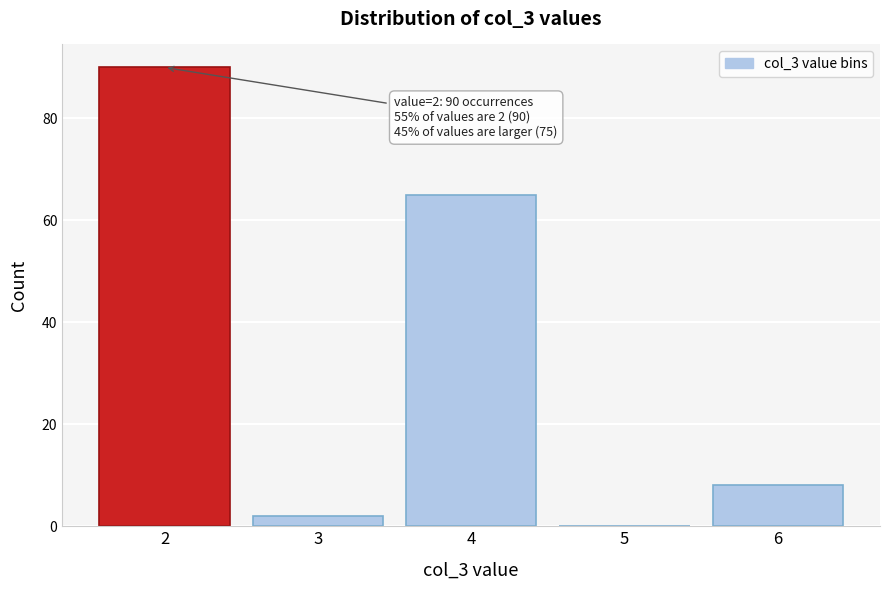

Reading left to right, transcribe all the data shown in this chart.

2=90	3=2	4=65	5=0	6=8